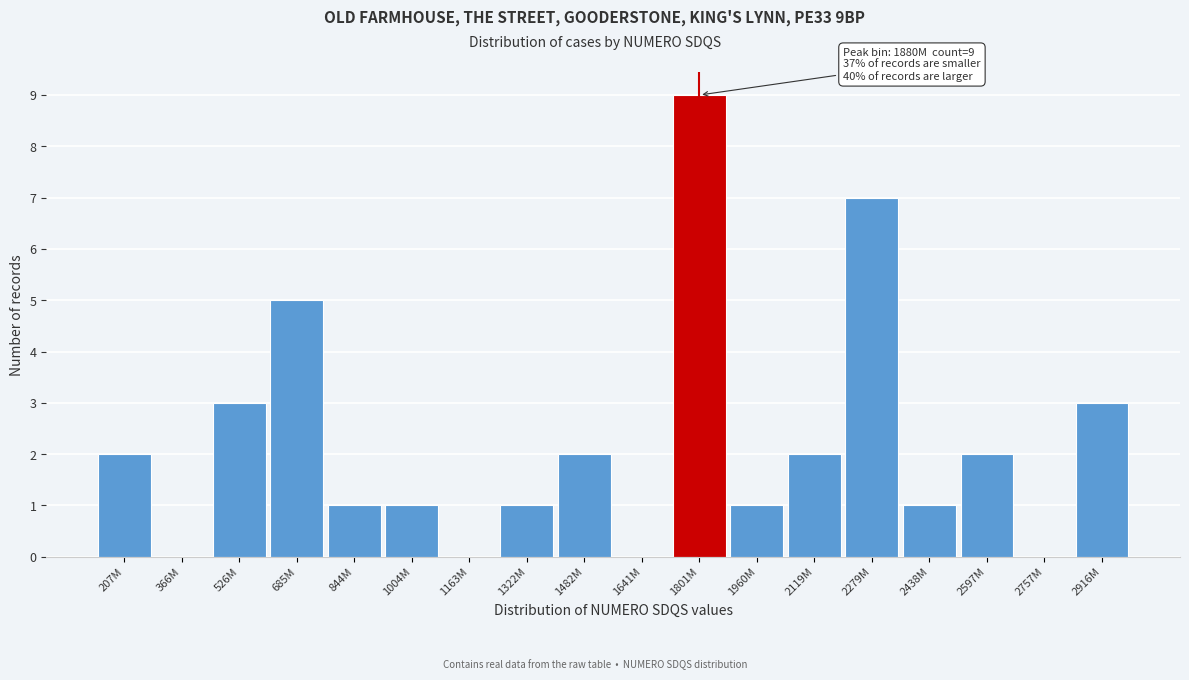

Reading left to right, transcribe all the data shown in this chart.

207M=2	366M=0	526M=3	685M=5	844M=1	1004M=1	1163M=0	1322M=1	1482M=2	1641M=0	1801M=9	1960M=1	2119M=2	2279M=7	2438M=1	2597M=2	2757M=0	2916M=3